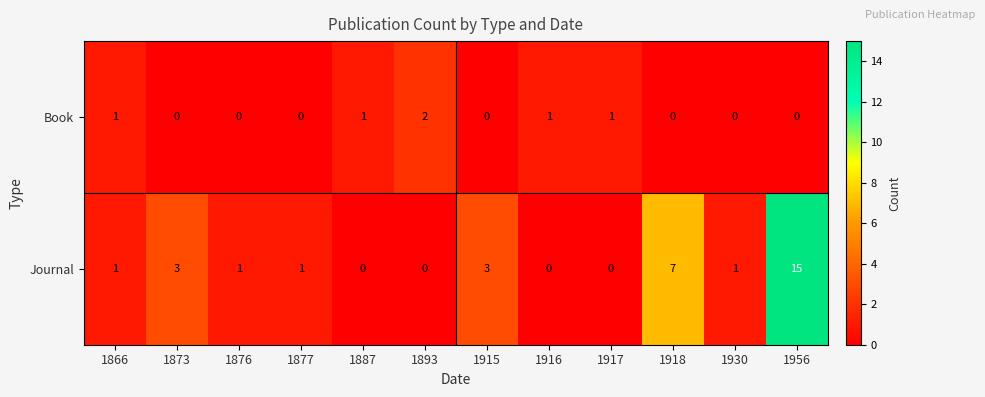

At which category is the sum across all series the highest?

1956